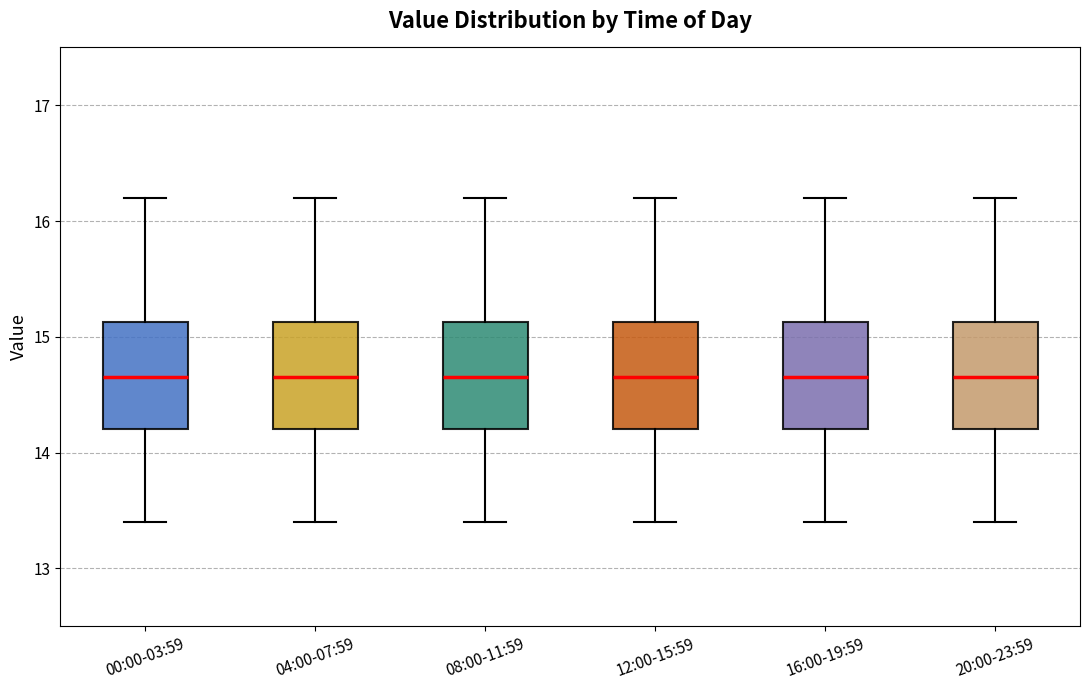

Reading left to right, transcribe this box plot: for each box, give where its median line is, the range the box spans, and where its two whiskers end, as read against the y-axis. The values are not printed on the chart, so give them approximately, as read against the axis.

00:00-03:59: median 14.7, box 14.2 to 15.1, whiskers 13.4 to 16.2
04:00-07:59: median 14.7, box 14.2 to 15.1, whiskers 13.4 to 16.2
08:00-11:59: median 14.7, box 14.2 to 15.1, whiskers 13.4 to 16.2
12:00-15:59: median 14.7, box 14.2 to 15.1, whiskers 13.4 to 16.2
16:00-19:59: median 14.7, box 14.2 to 15.1, whiskers 13.4 to 16.2
20:00-23:59: median 14.7, box 14.2 to 15.1, whiskers 13.4 to 16.2